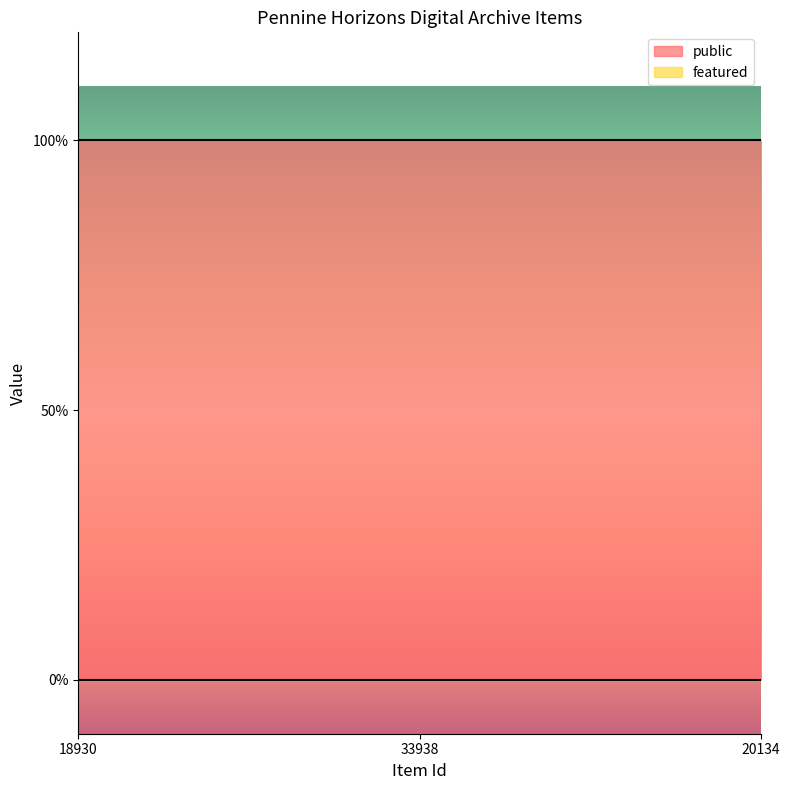

What is the value of the public point at the 1st from the left?

1